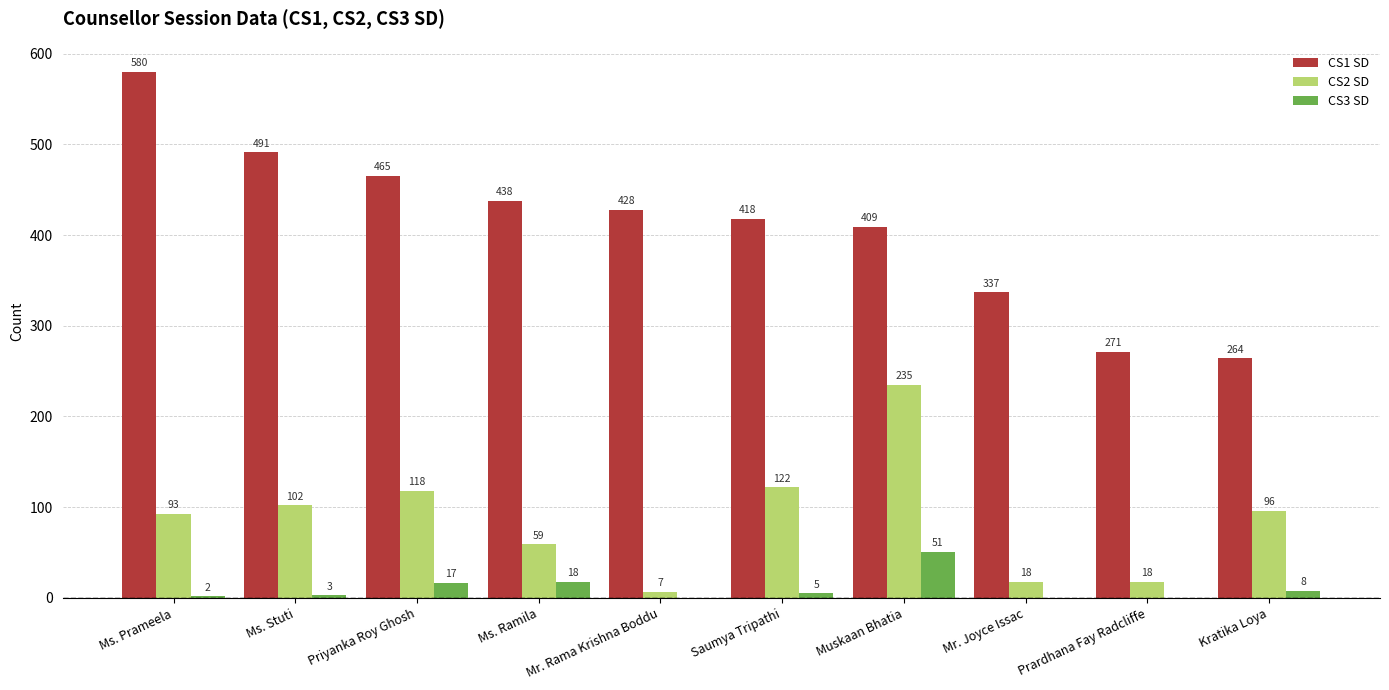

At which label does CS1 SD first exceed 428?

Ms. Prameela